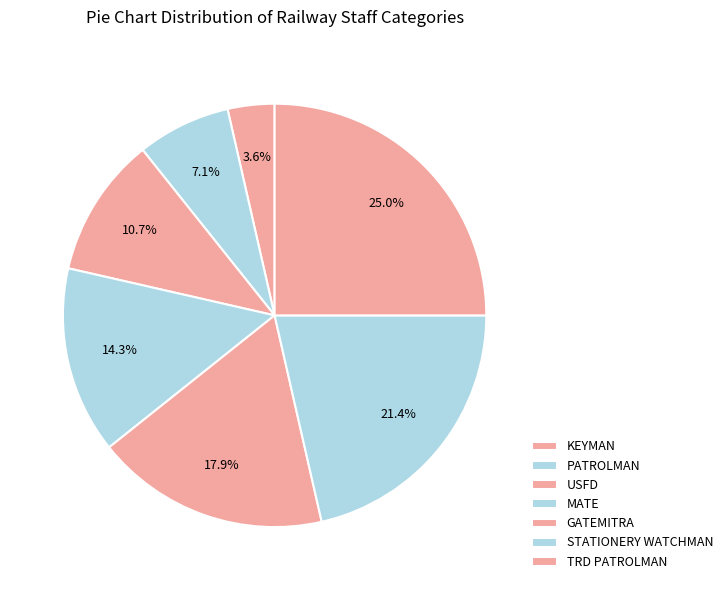

Count the number of slices in the pie.

7